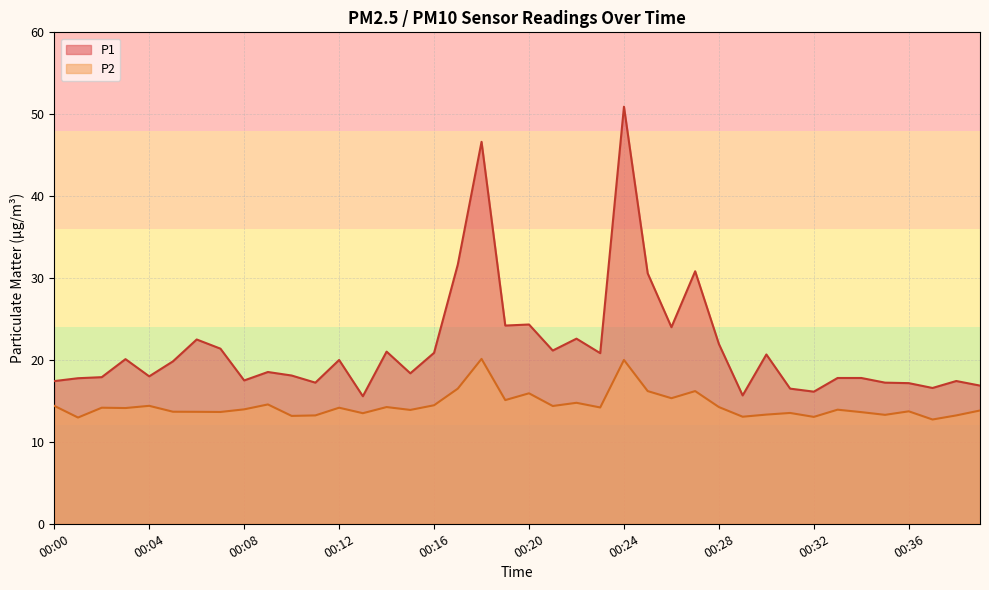

How many lines are shown in the chart?

2